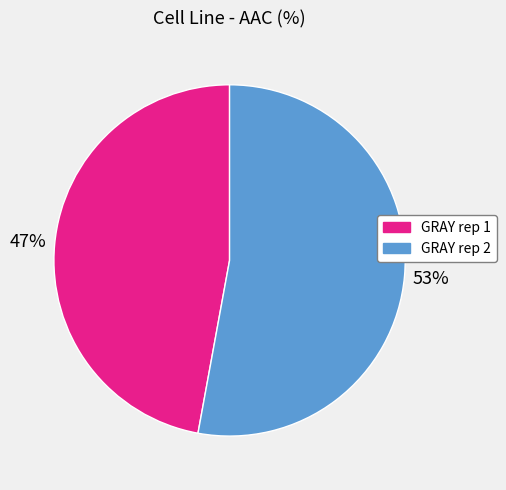

To the nearest percent, what is the difference between the largest and smallest slice percentages?

6%